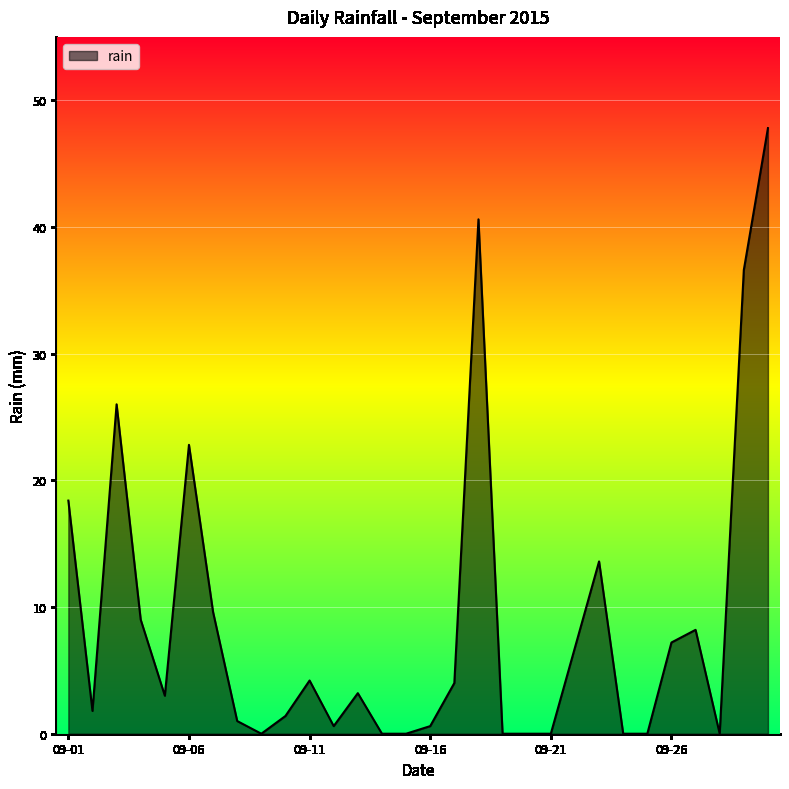

What is the difference between the maximum and minimum values?

47.8